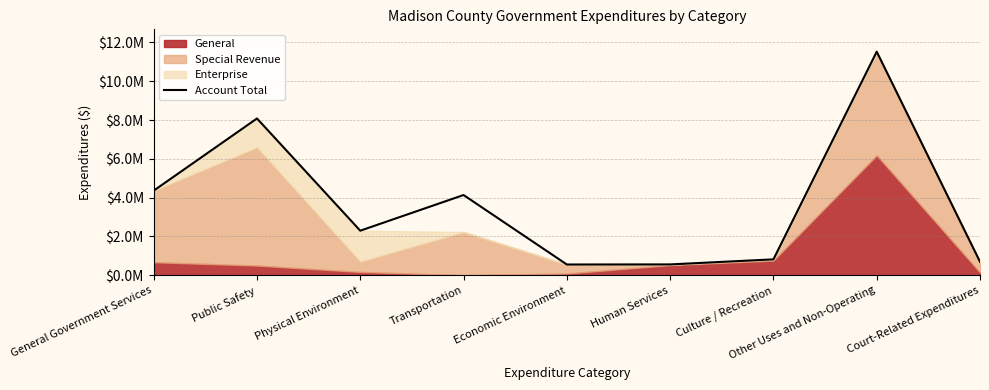

How many data points are less than 2296905?

4